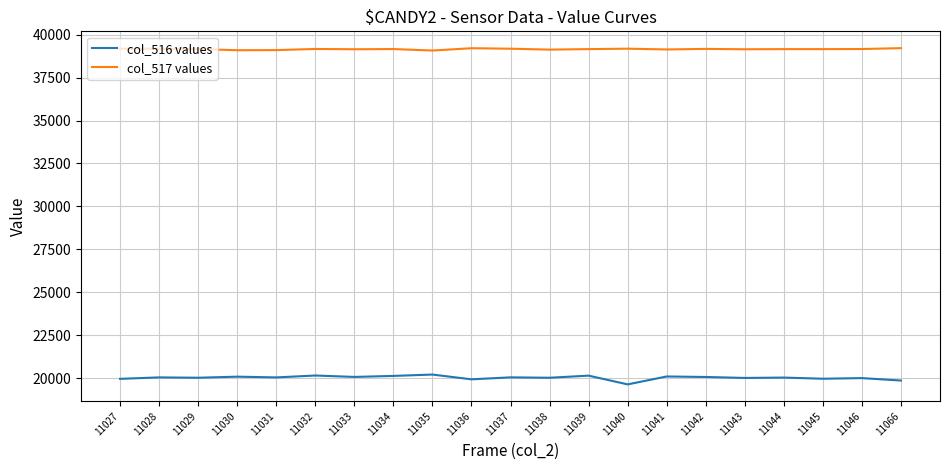

How many lines are shown in the chart?

2